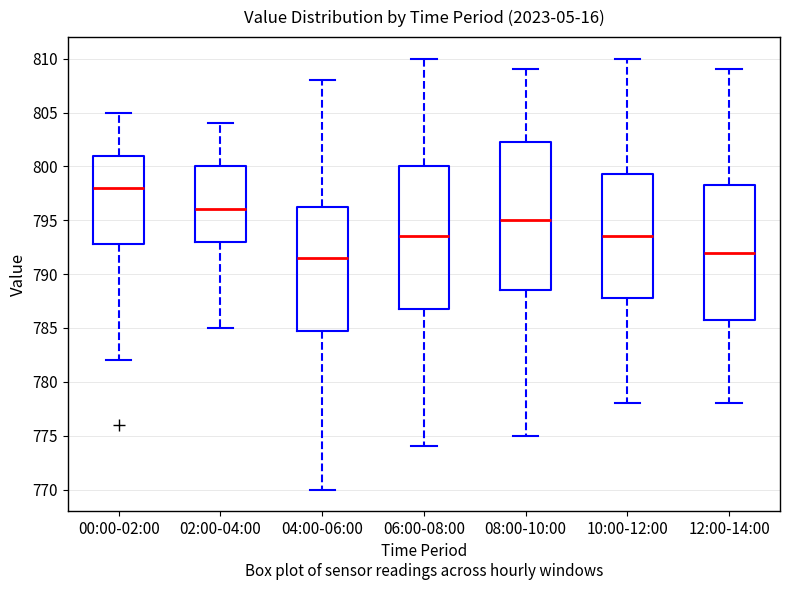

Which box has the lowest median line?

04:00-06:00